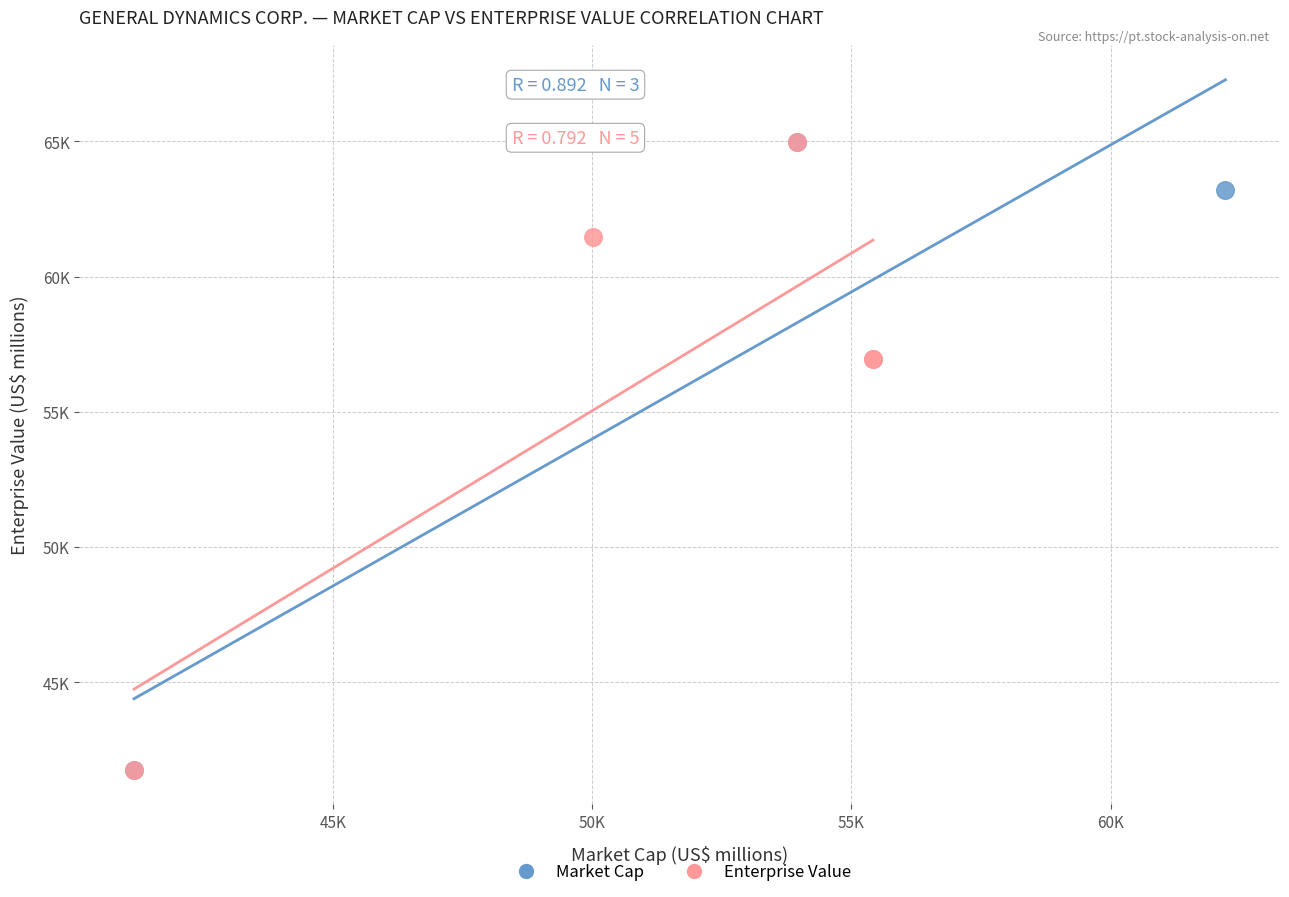

What are all the series names shown in the legend?

Market Cap, Enterprise Value